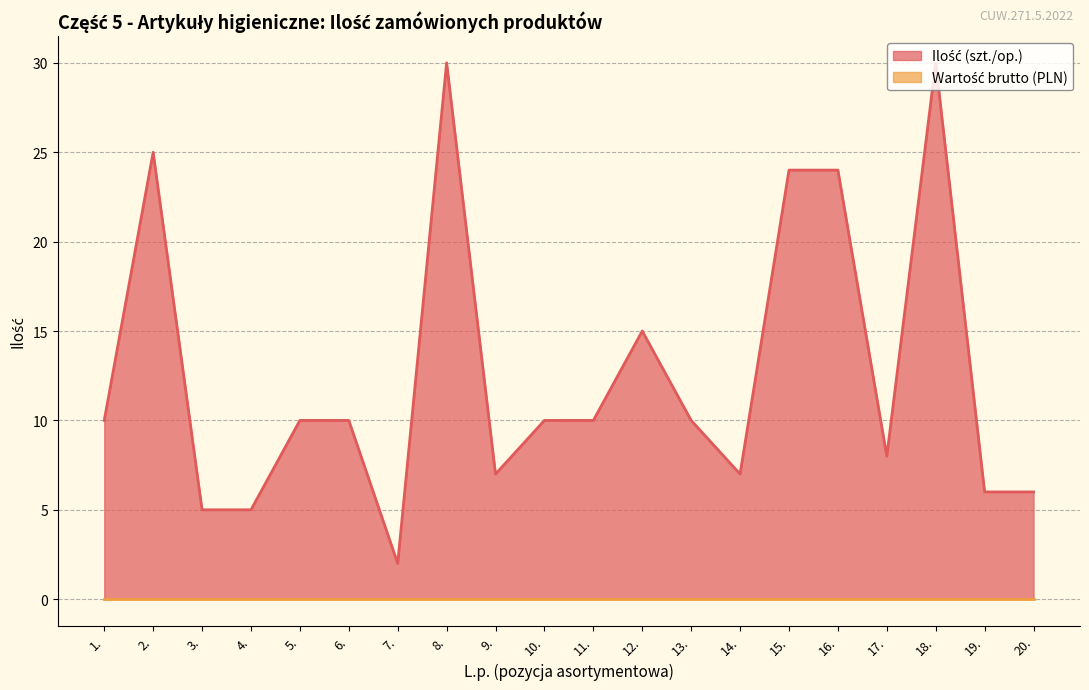

What is the value of the 8th point from the left?

30